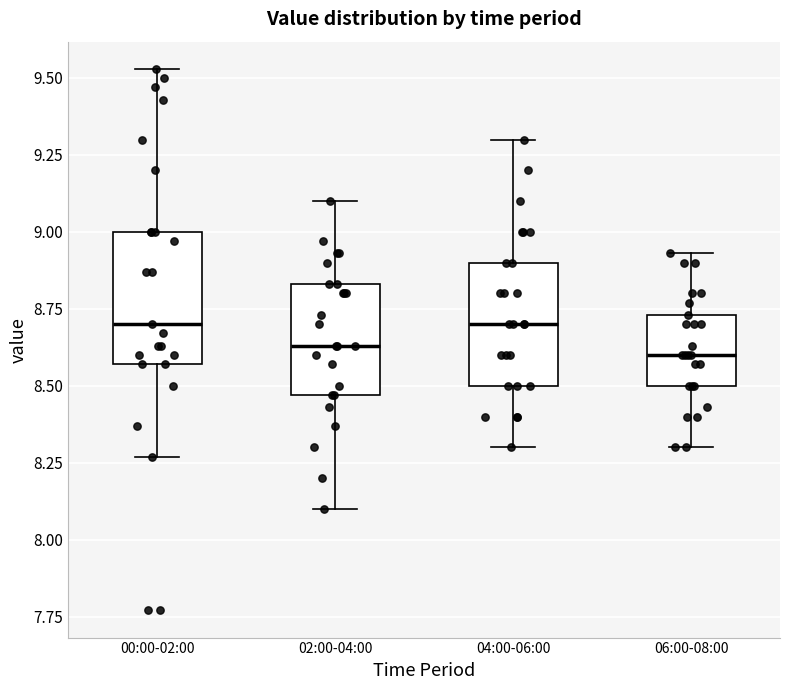

Where does the lower whisker of the box for 04:00-06:00 end on the y-axis? The values are not printed on the chart, so give them approximately, as read against the axis.

8.30